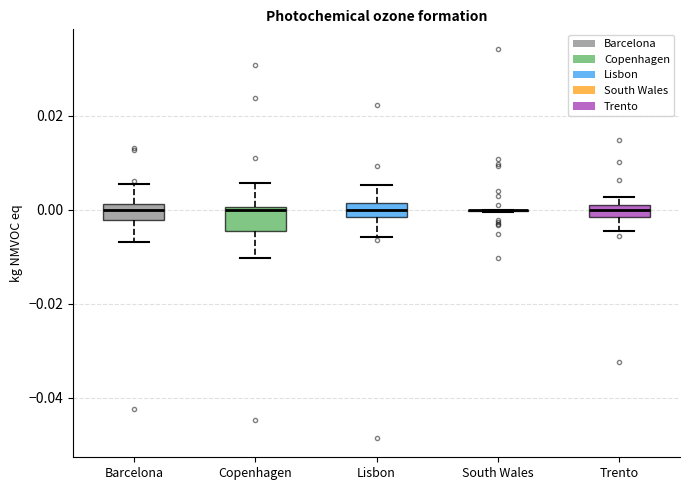

Where does the lower whisker of the box for Barcelona end on the y-axis? The values are not printed on the chart, so give them approximately, as read against the axis.

-0.006